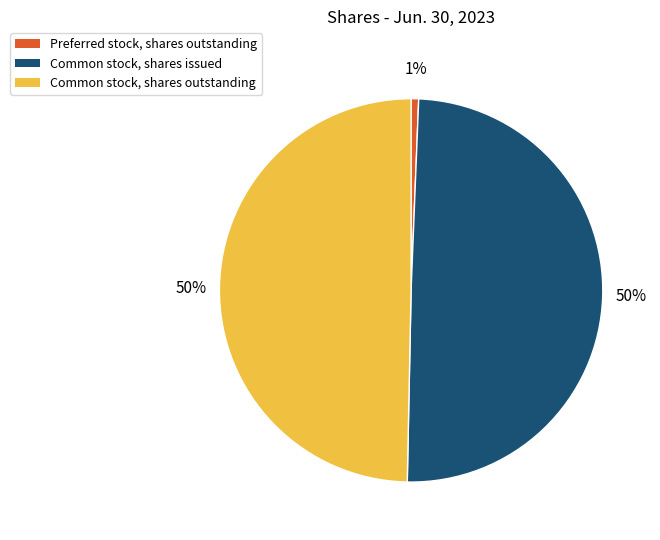

Do Common stock, shares outstanding and Common stock, shares issued together represent more than half of the pie?

Yes